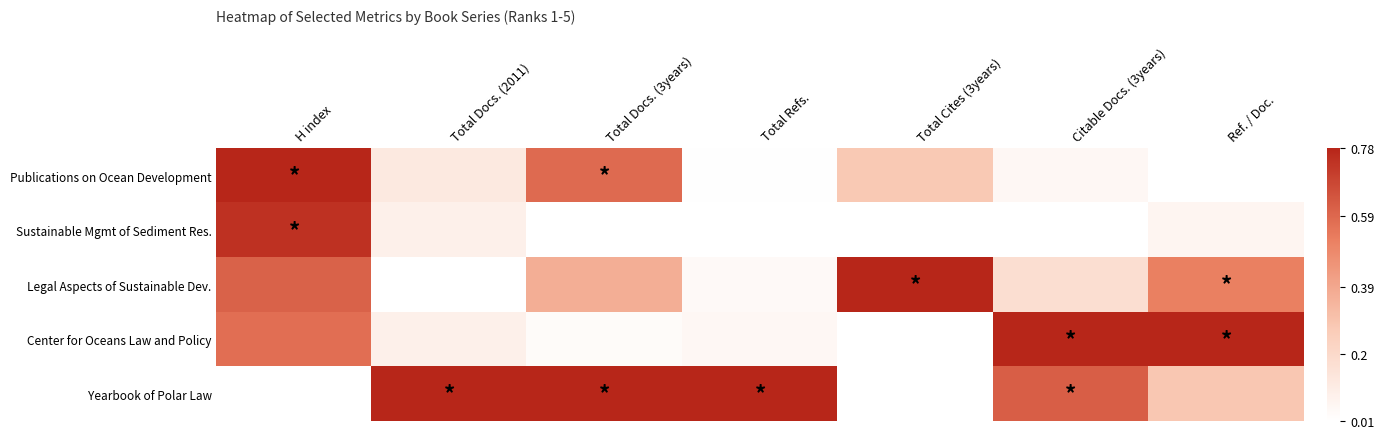

Reading left to right, extract all data points from this chart.

Publications on Ocean Development: H index=0.8	Total Docs. (2011)=0.1	Total Docs. (3years)=0.6	Total Refs.=0.0	Total Cites (3years)=0.3	Citable Docs. (3years)=0.0	Ref. / Doc.=0.0
Sustainable Mgmt of Sediment Res.: H index=0.7	Total Docs. (2011)=0.1	Total Docs. (3years)=0.0	Total Refs.=0.0	Total Cites (3years)=0.0	Citable Docs. (3years)=0.0	Ref. / Doc.=0.1
Legal Aspects of Sustainable Dev.: H index=0.6	Total Docs. (2011)=0.0	Total Docs. (3years)=0.4	Total Refs.=0.0	Total Cites (3years)=0.8	Citable Docs. (3years)=0.2	Ref. / Doc.=0.5
Center for Oceans Law and Policy: H index=0.6	Total Docs. (2011)=0.1	Total Docs. (3years)=0.0	Total Refs.=0.1	Total Cites (3years)=0.0	Citable Docs. (3years)=0.8	Ref. / Doc.=0.8
Yearbook of Polar Law: H index=0.0	Total Docs. (2011)=0.8	Total Docs. (3years)=0.8	Total Refs.=0.8	Total Cites (3years)=0.0	Citable Docs. (3years)=0.6	Ref. / Doc.=0.3